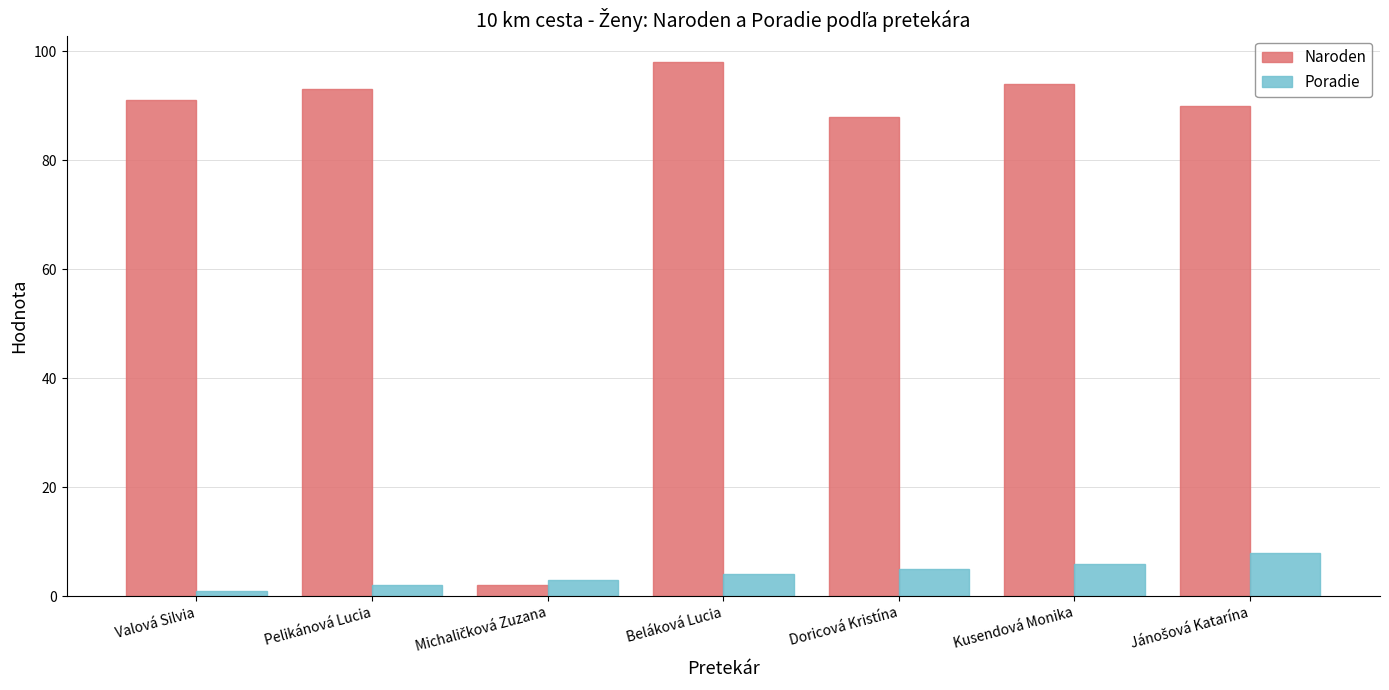

List the series in order of their overall mean, highest first.

Naroden, Poradie